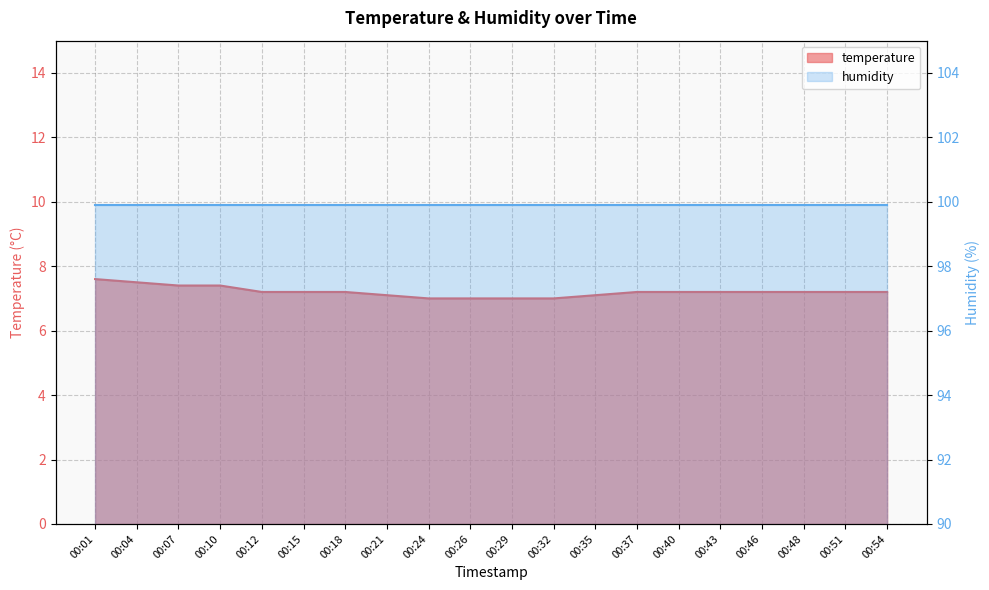

What is the maximum value shown in the chart?

7.6